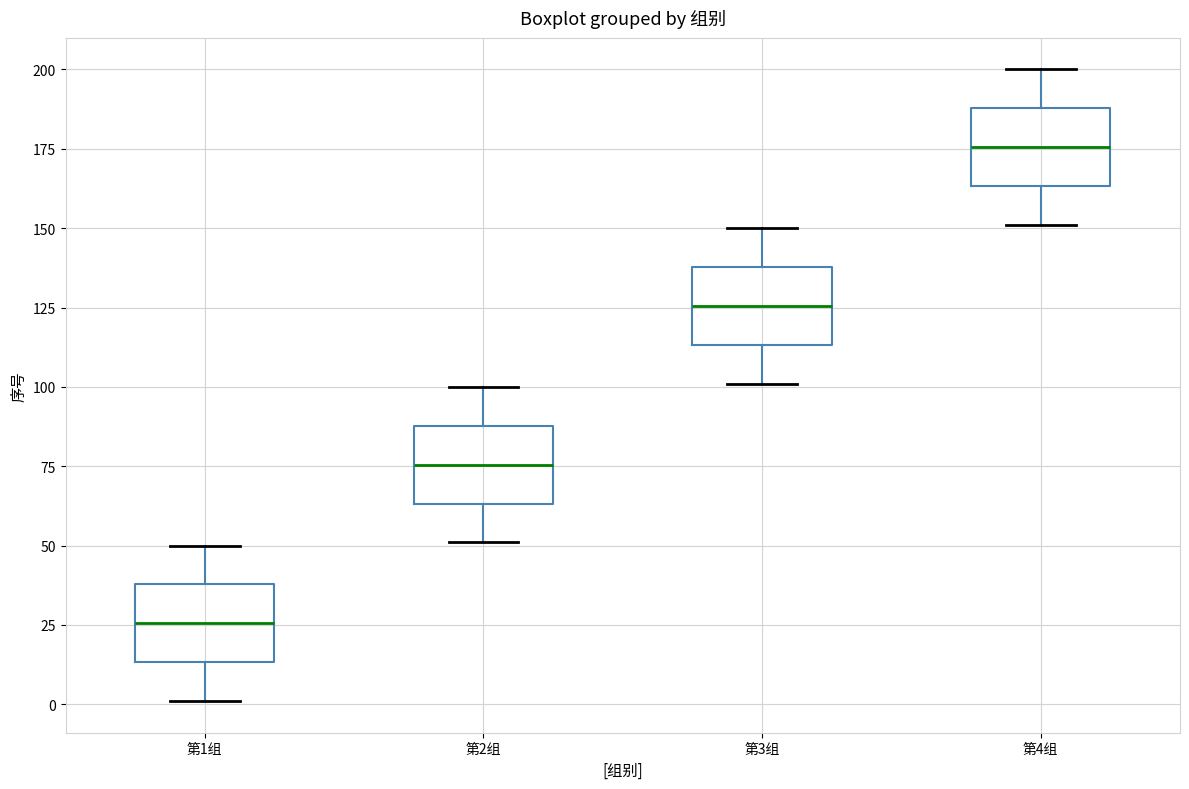

Reading left to right, read every box against the y-axis: the position of its median line, the range the box covers, and the ends of its whiskers. The values are not printed on the chart, so give them approximately, as read against the axis.

第1组: median 25, box 15 to 40, whiskers 0 to 50
第2组: median 75, box 65 to 90, whiskers 50 to 100
第3组: median 125, box 115 to 140, whiskers 100 to 150
第4组: median 175, box 165 to 190, whiskers 150 to 200